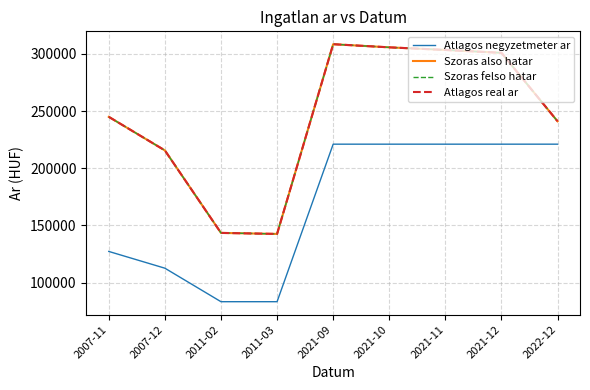

How many distinct data groups are displayed?

4